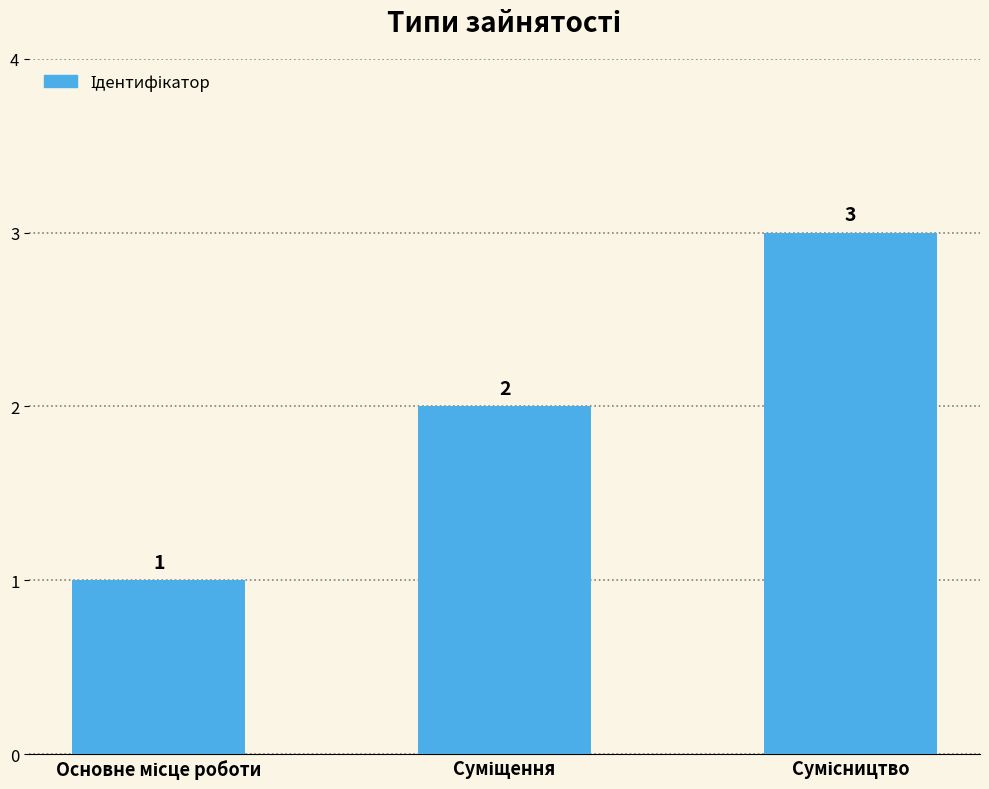

What is the maximum value shown in the chart?

3